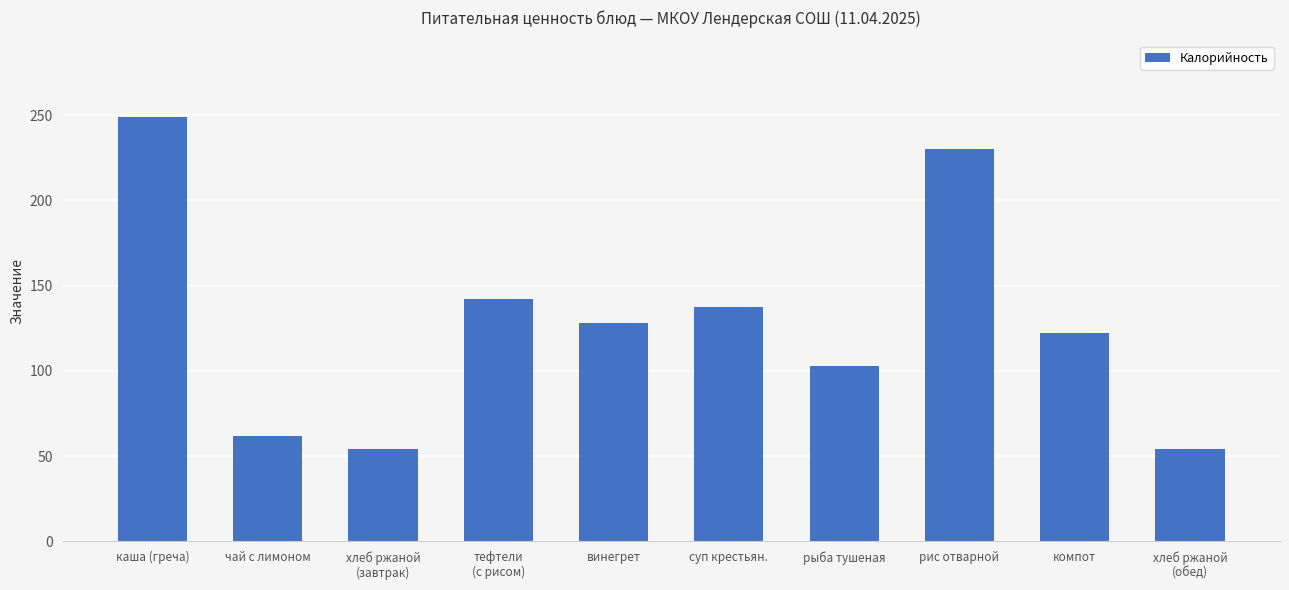

What is the sum of all values?

1281.9